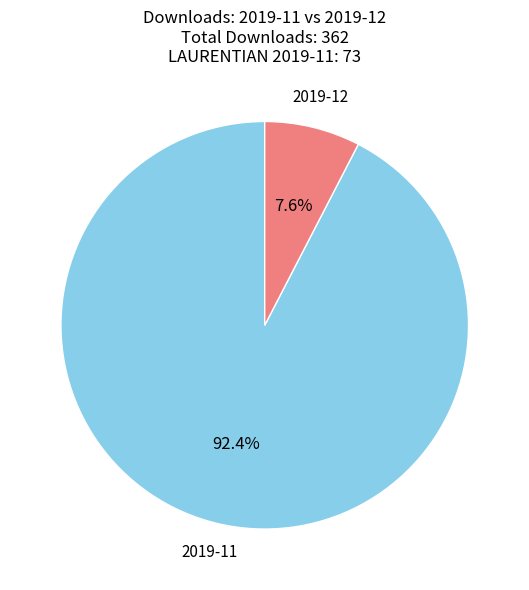

The 2019-12 slice represents 8% of the pie. True or false?

True